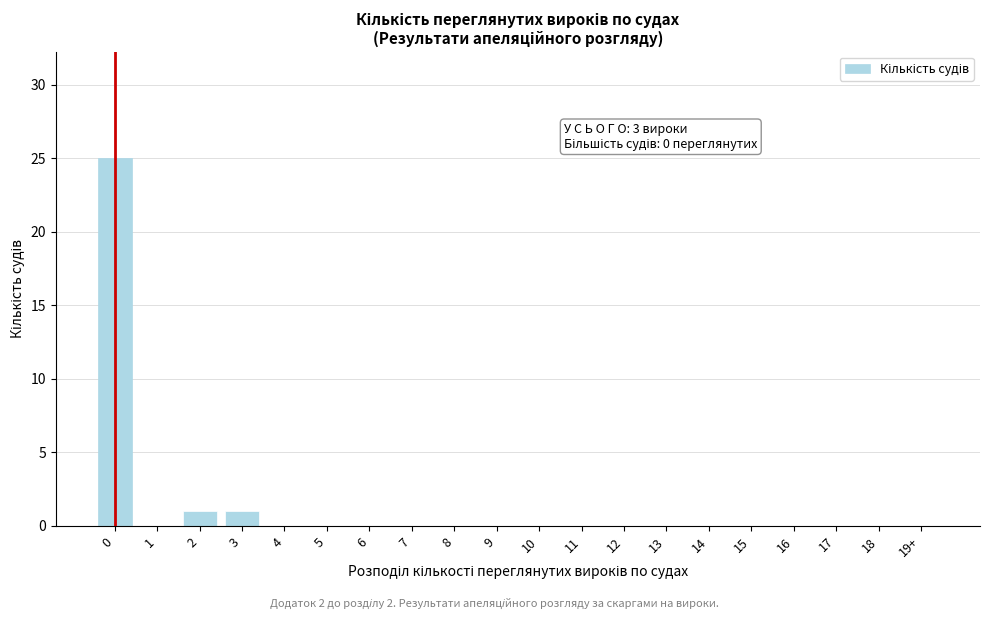

Reading left to right, list all the values displayed in this chart.

0=25	1=0	2=1	3=1	4=0	5=0	6=0	7=0	8=0	9=0	10=0	11=0	12=0	13=0	14=0	15=0	16=0	17=0	18=0	19+=0